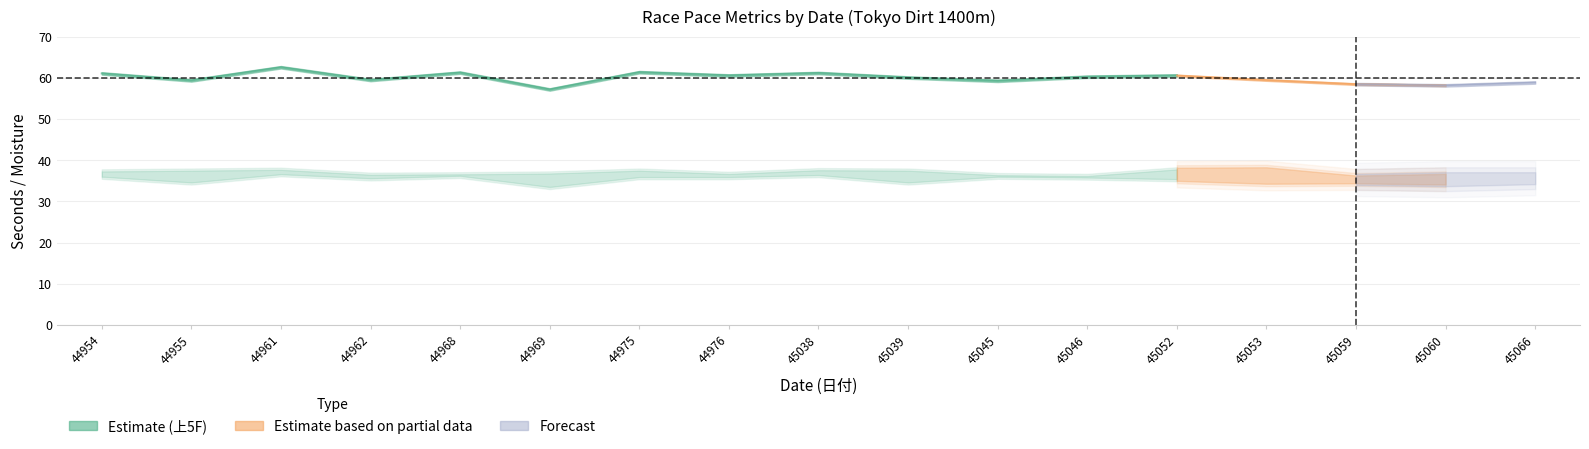

Which has a higher value, 44961 or 45053?

44961